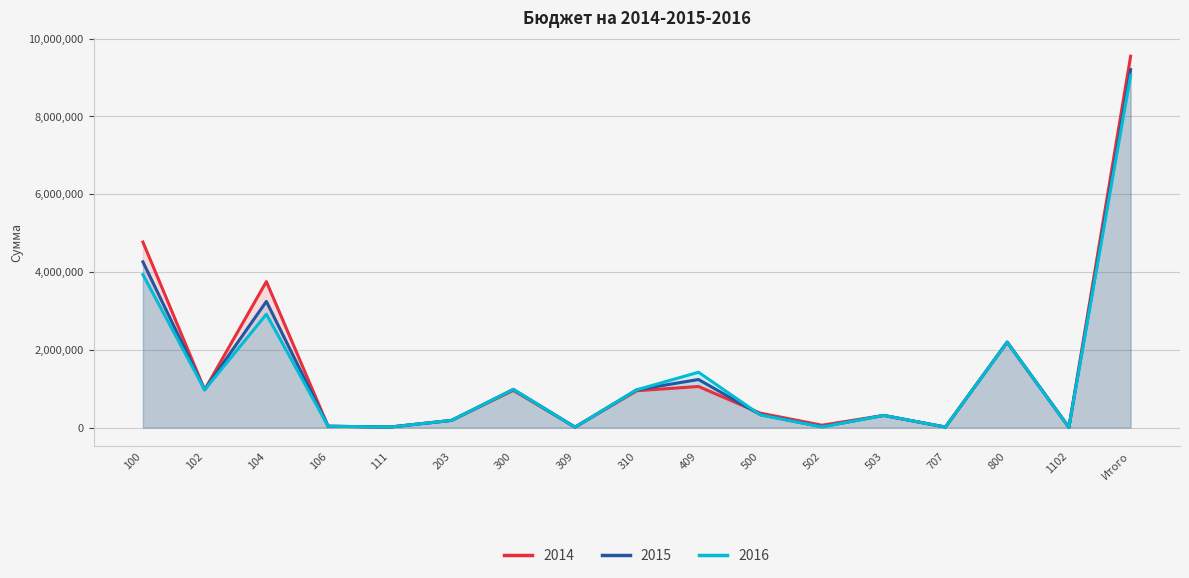

Which category has the highest value in the 2015 series?

Итого